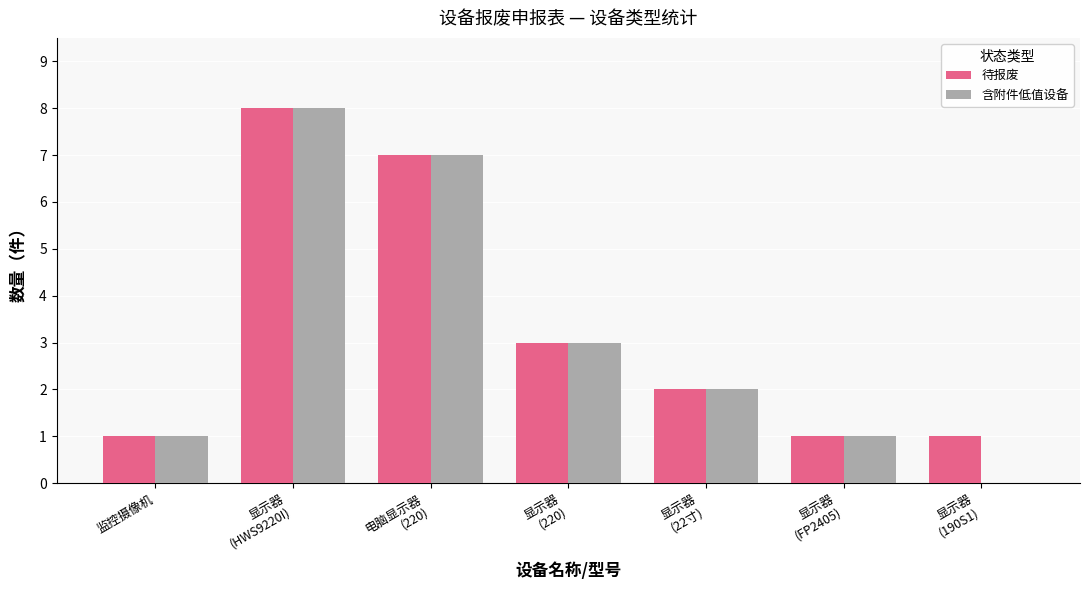

Reading right to left, transcribe all the data shown in this chart.

待报废: 1	1	2	3	7	8	1
含附件低值设备: 0	1	2	3	7	8	1